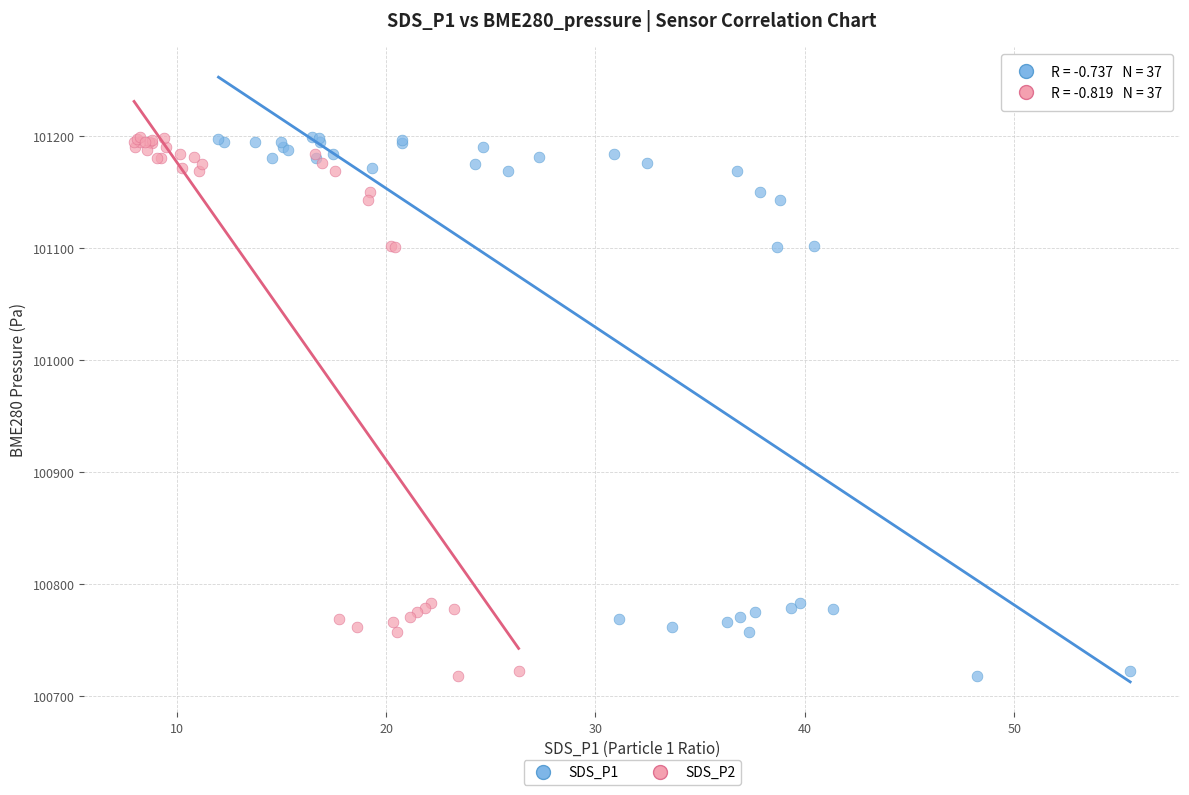

What are all the series names shown in the legend?

SDS_P1, SDS_P2